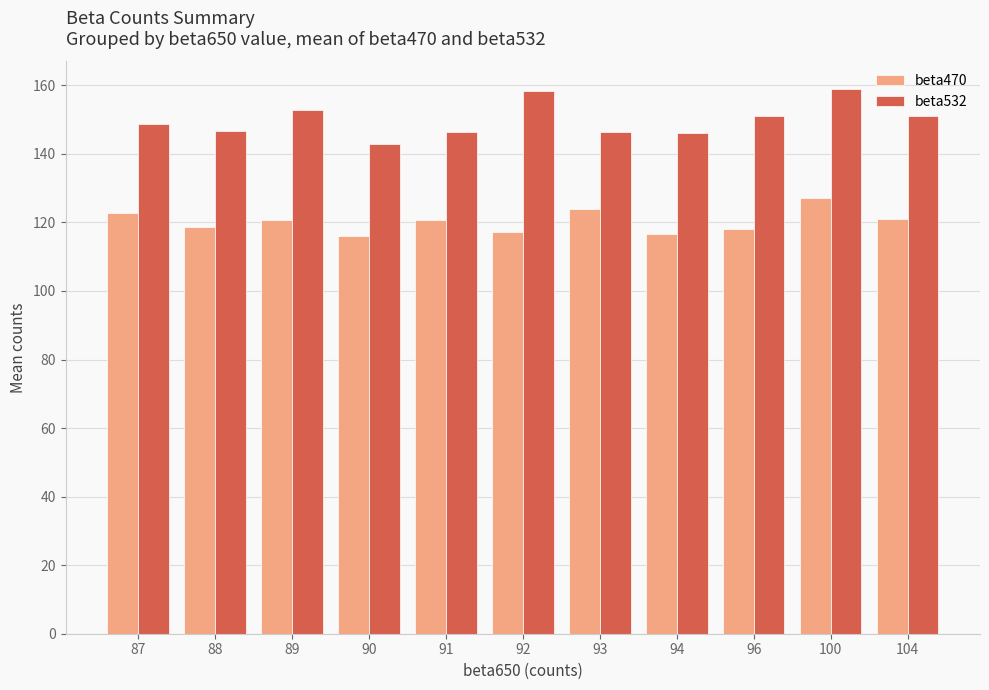

What is the difference between the highest and lowest values at 89?

32.3